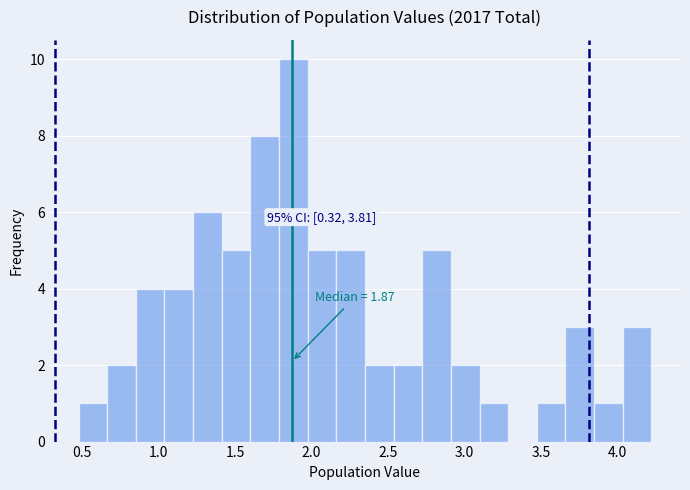

Read against the x-axis, roughly where is the centre of the tallest bar?

1.90